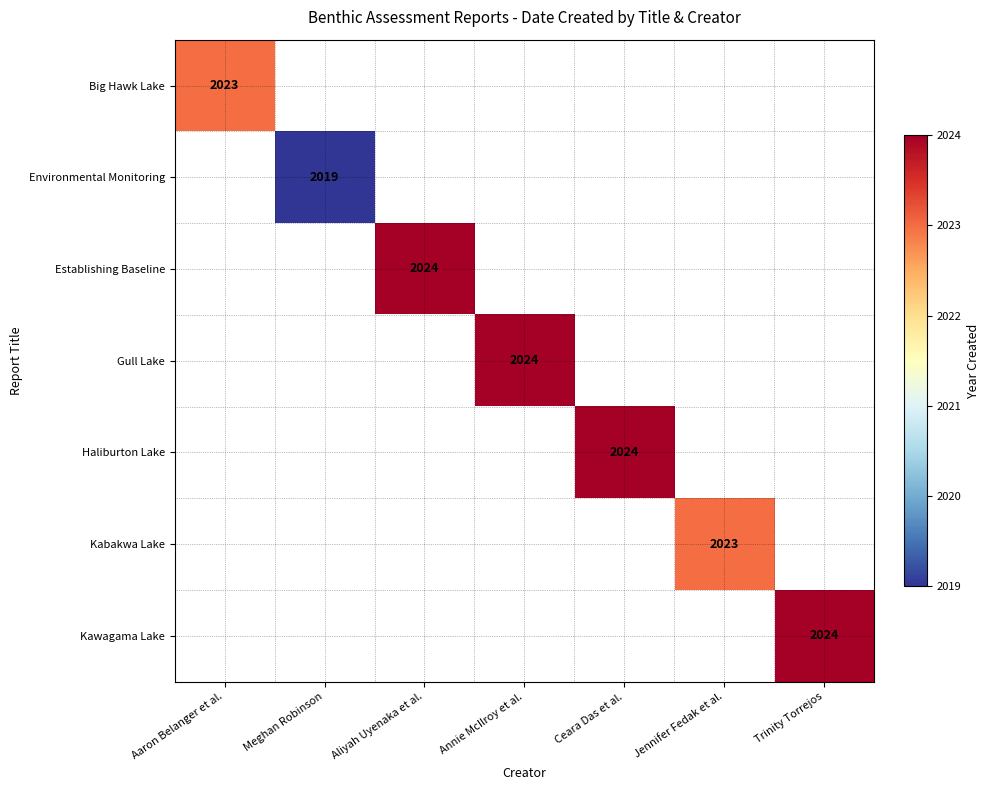

True or false: Kawagama Lake has a value of 2024 at Trinity Torrejos.

True